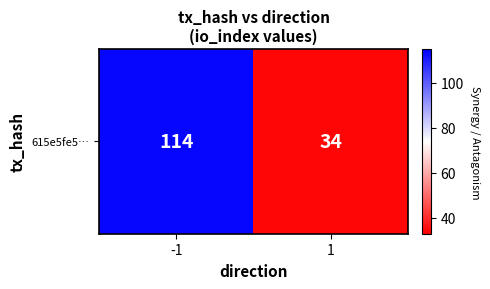

What is the ratio of the value at 1 to the value at -1?

0.3